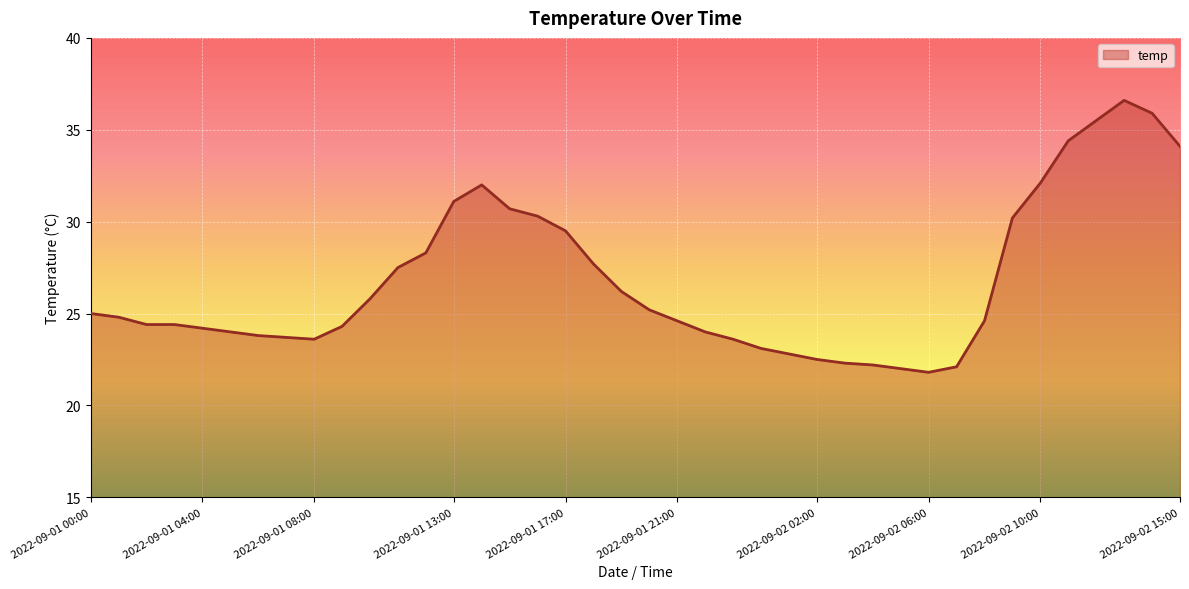

What is the difference between the maximum and minimum values?

14.8